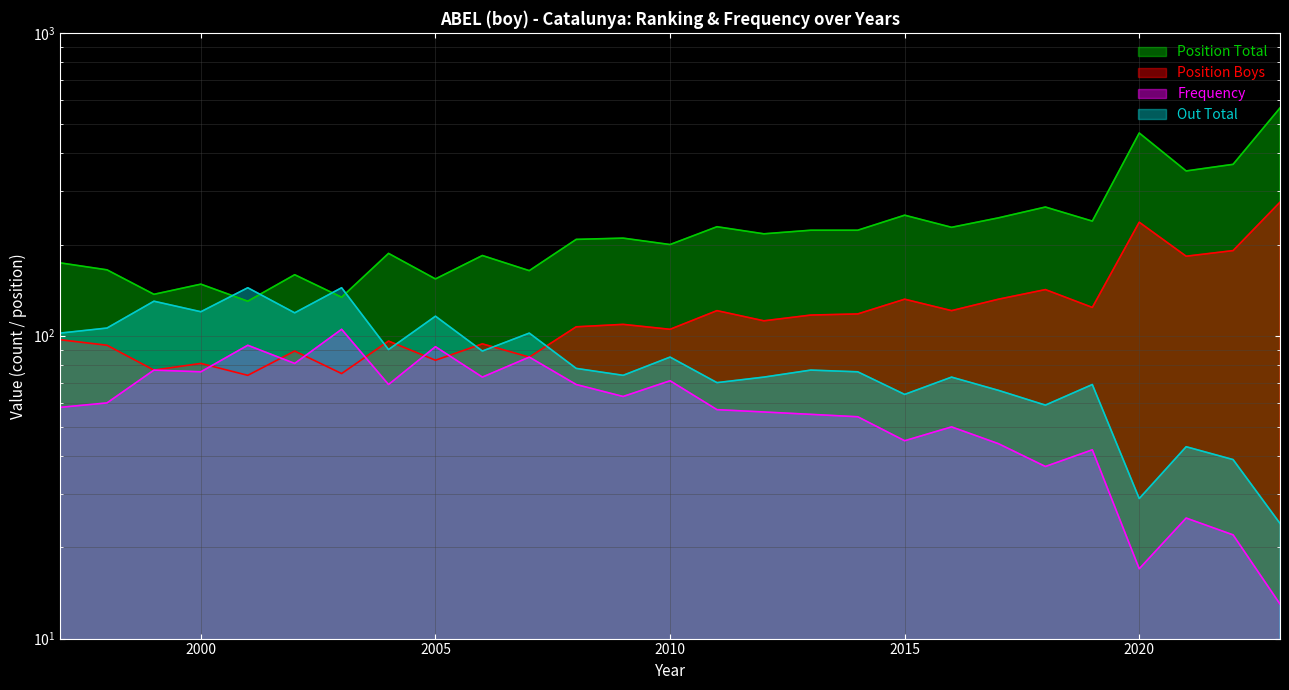

At which label does Position Boys reach its peak?

2023